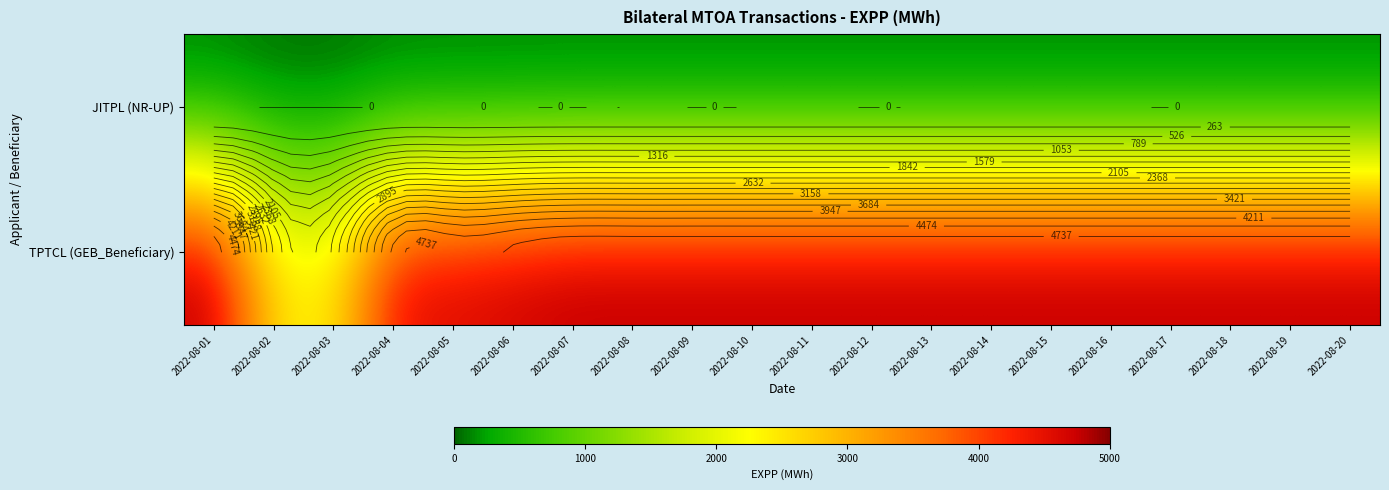

Rank the categories by TPTCL (GEB_Beneficiary) value from lowest to highest.

2022-08-03, 2022-08-02, 2022-08-04, 2022-08-05, 2022-08-06, 2022-08-01, 2022-08-07, 2022-08-08, 2022-08-09, 2022-08-10, 2022-08-11, 2022-08-12, 2022-08-13, 2022-08-14, 2022-08-15, 2022-08-16, 2022-08-17, 2022-08-18, 2022-08-19, 2022-08-20